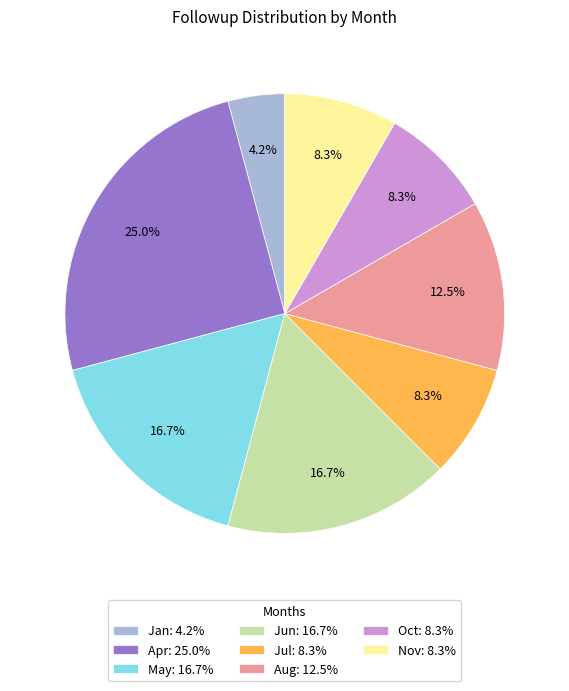

How many segments does this pie chart have?

8